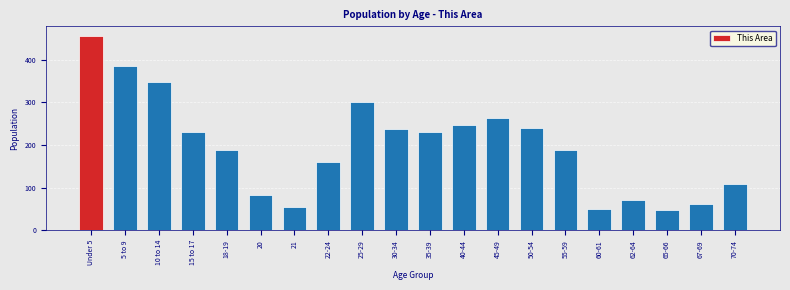

Which has a higher value, Under 5 or 20?

Under 5